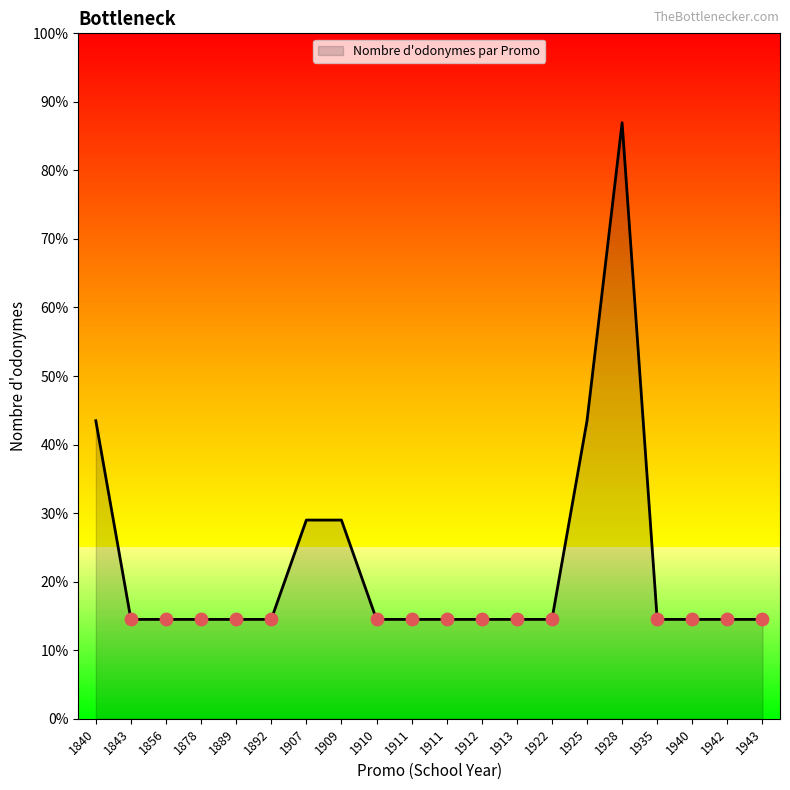

What is the ratio of the value at 1935 to the value at 1922?

1.0